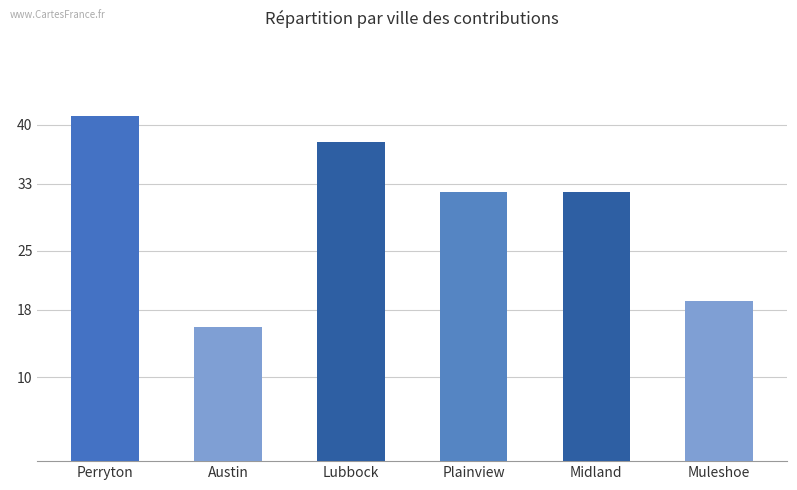

How many distinct data groups are displayed?

1